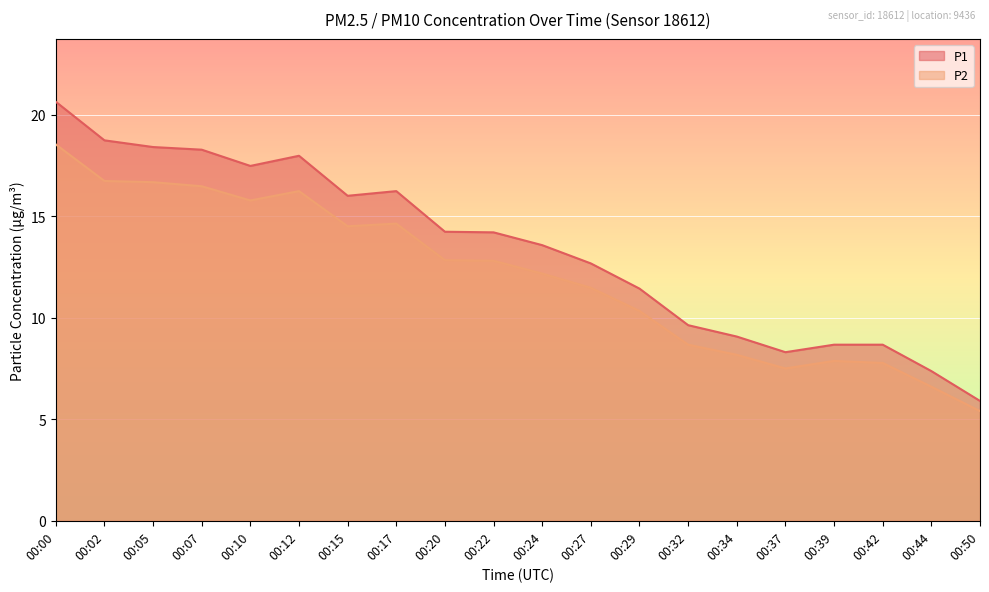

True or false: P2 and P1 cross at least once.

False